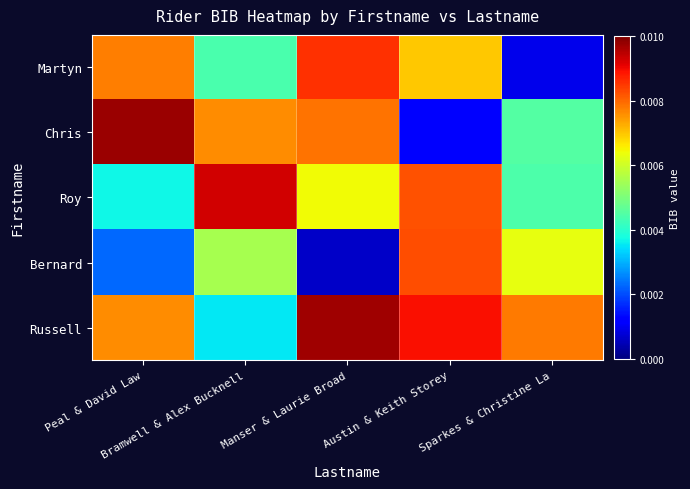

Which series has the widest spread of values?

Chris